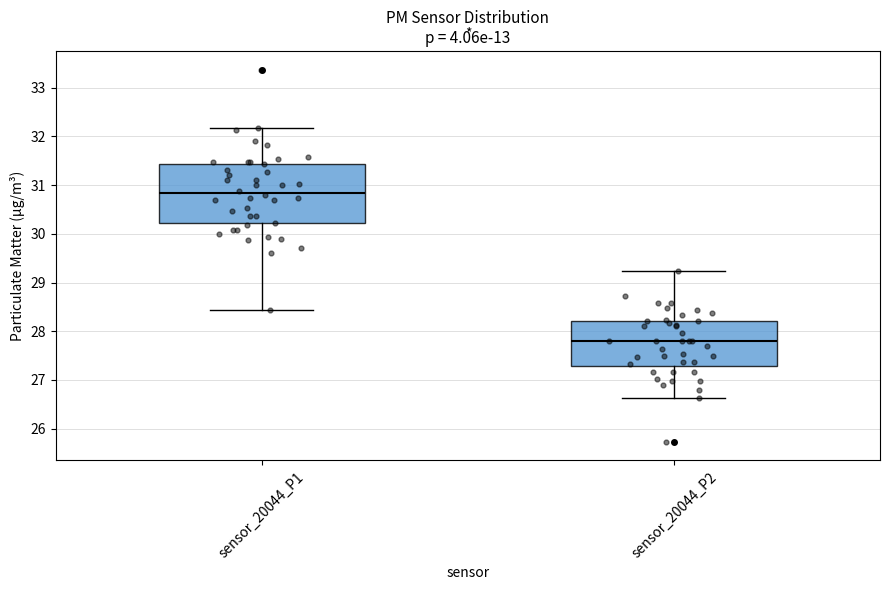

Reading left to right, read every box against the y-axis: the position of its median line, the range the box covers, and the ends of its whiskers. The values are not printed on the chart, so give them approximately, as read against the axis.

sensor_20044_P1: median 30.8, box 30.2 to 31.4, whiskers 28.4 to 32.2
sensor_20044_P2: median 27.8, box 27.3 to 28.2, whiskers 26.6 to 29.2